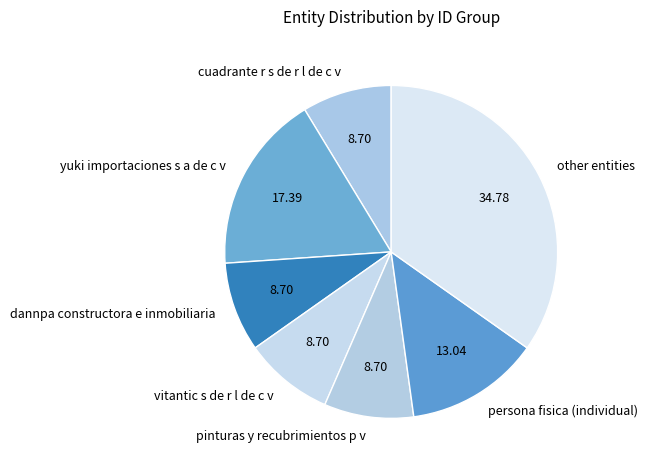

Is the sum of other entities and vitantic s de r l de c v greater than half?

No